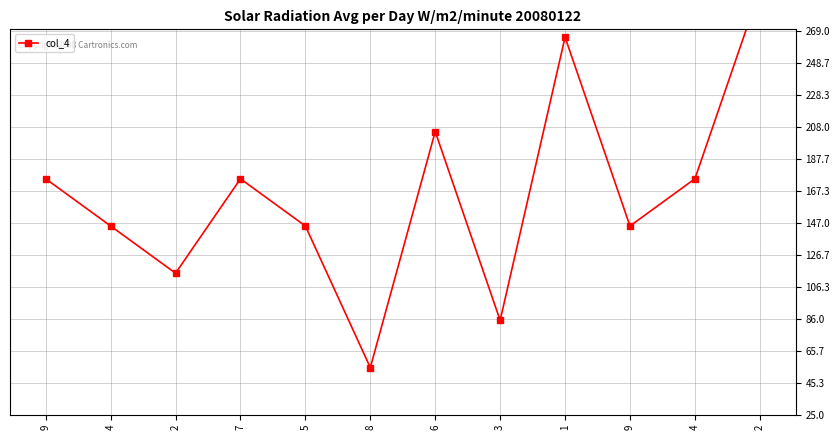

Count the values in the range 145 to 205.

7